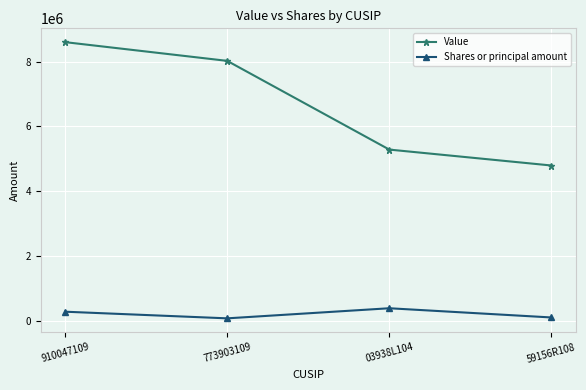

What is the maximum value shown in the chart?

8599000